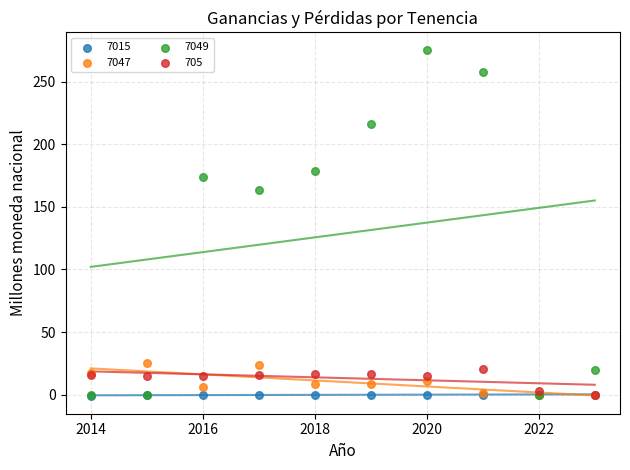

Across all series, what Y value is closest to 137?

163.5